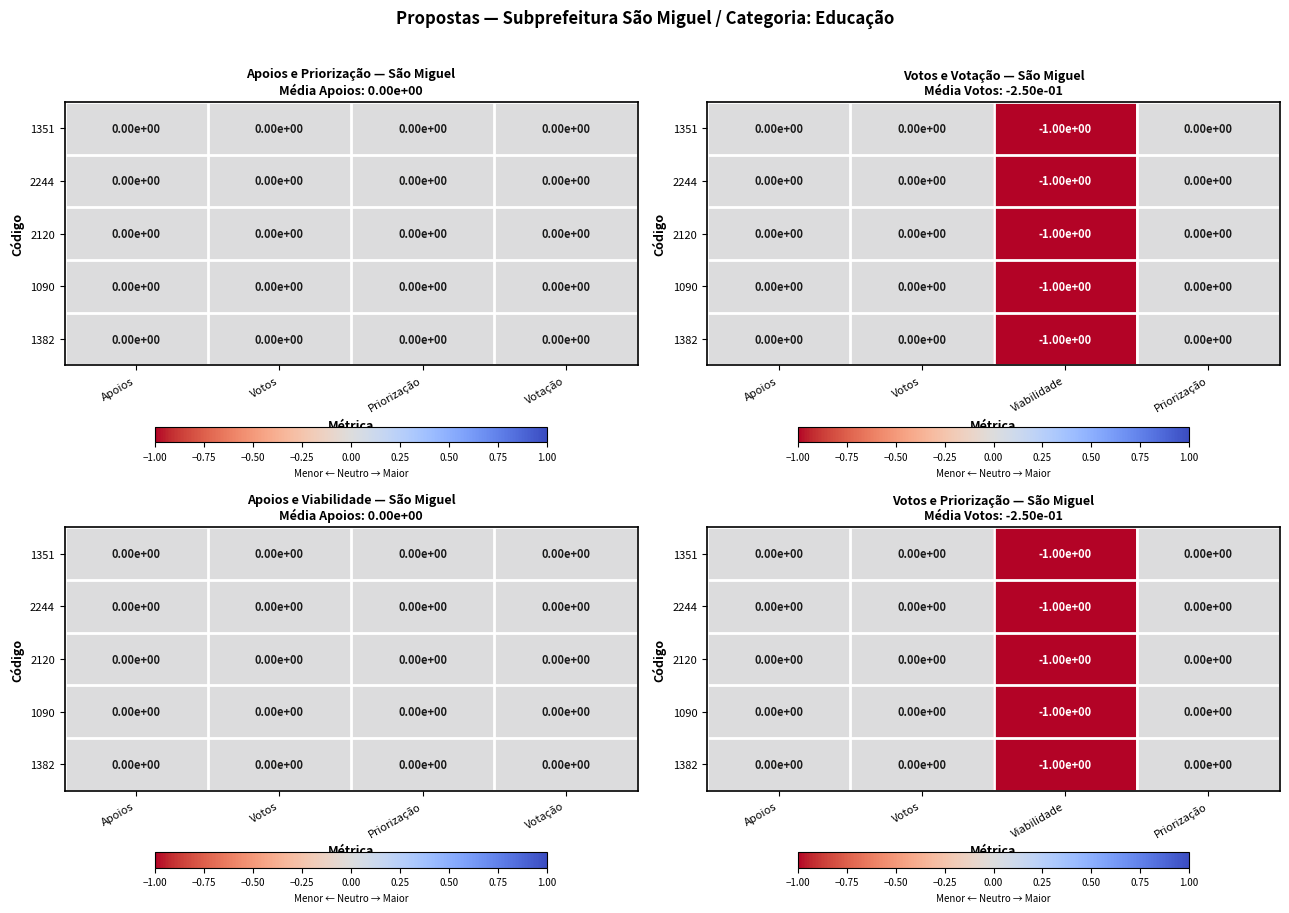

Is the value of 1090 at Viabilidade greater than the value of 1351 at Priorização?

No